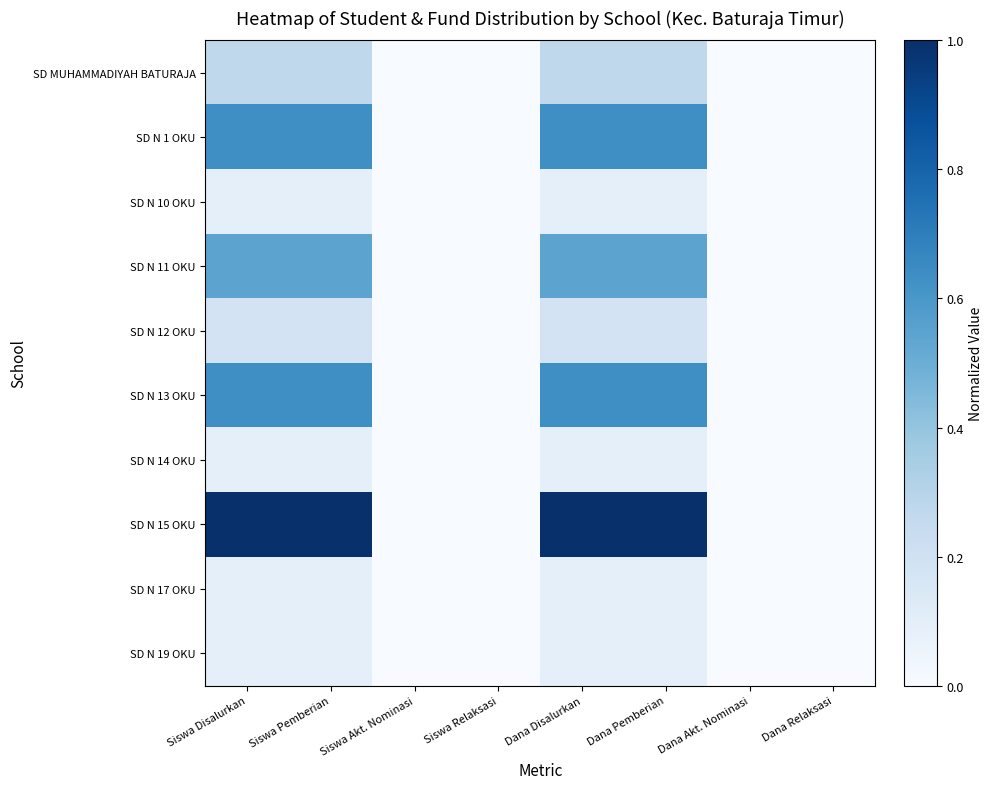

Which series has the widest spread of values?

SD N 15 OKU